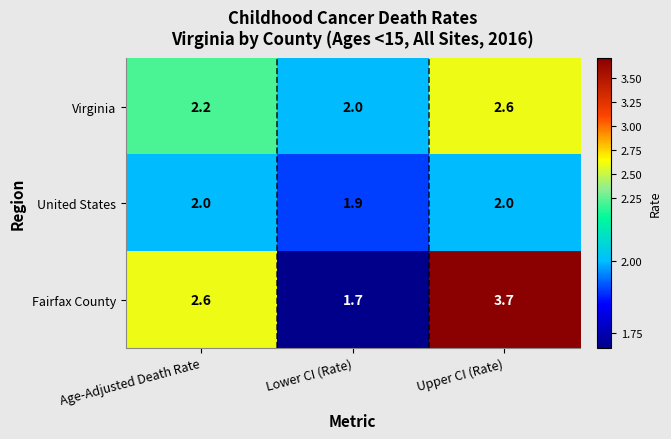

What is the greatest value displayed?

3.7